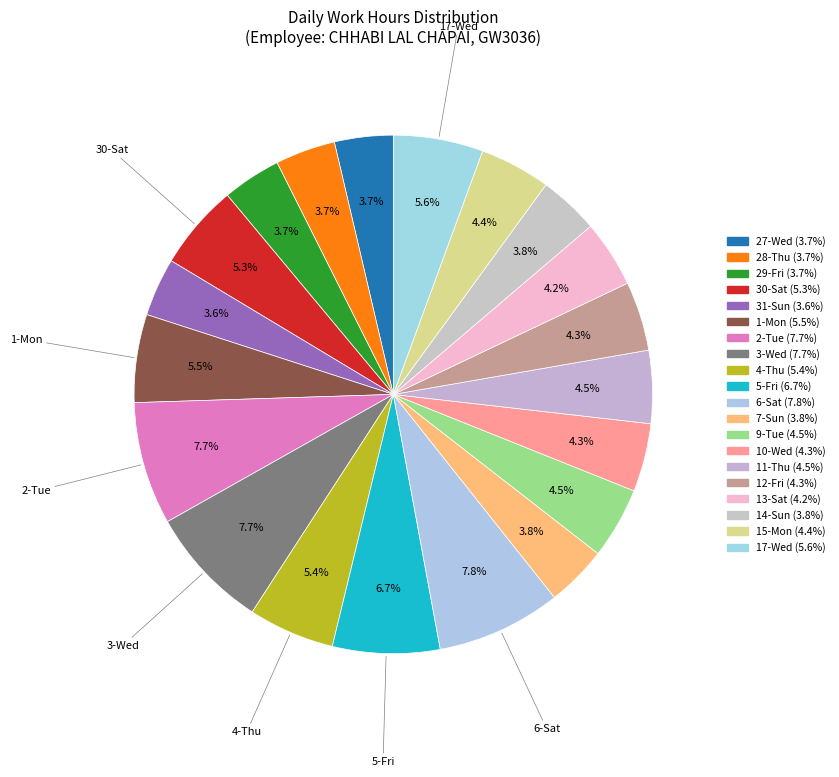

How many slices are in this pie chart?

20